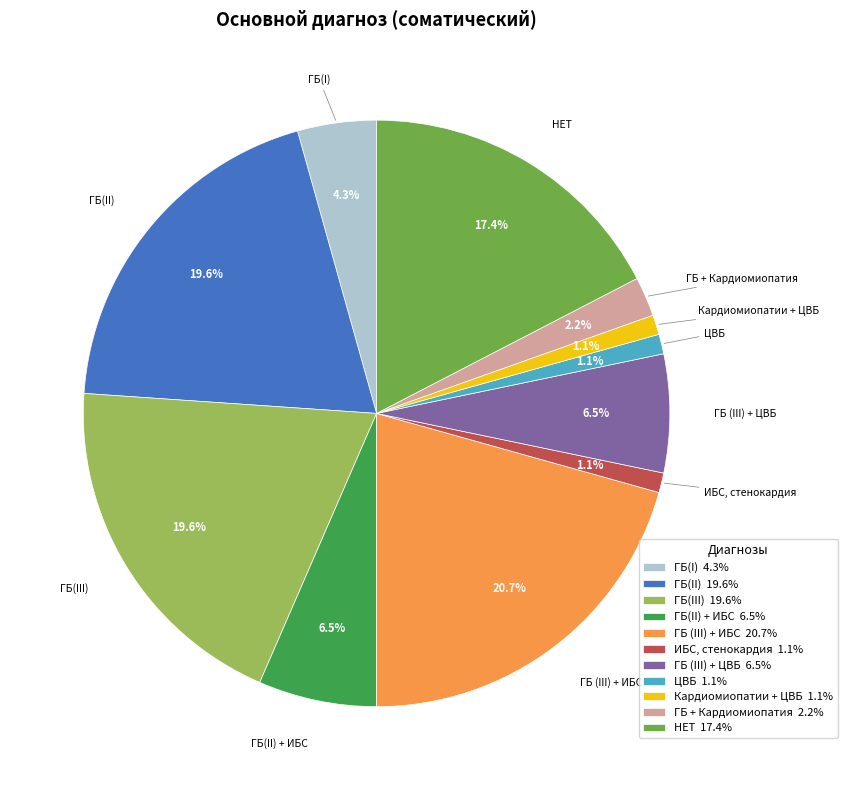

What is the largest slice in the pie chart?

ГБ (III) + ИБС